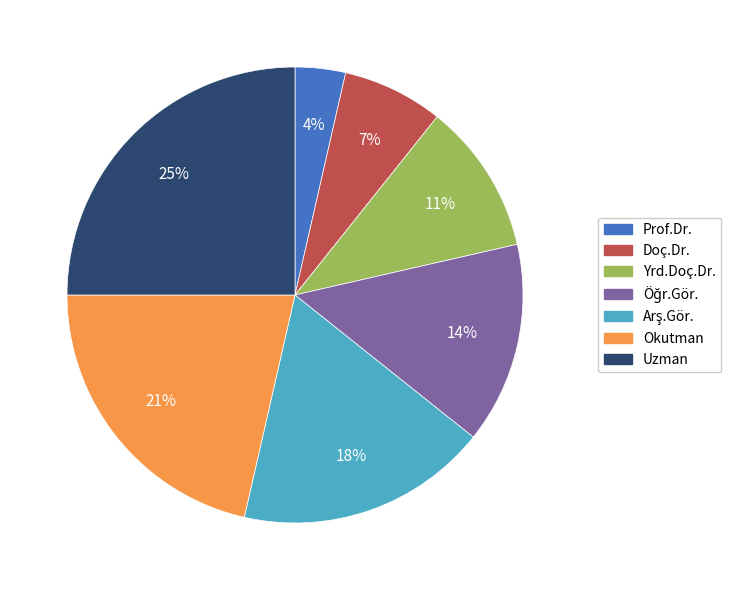

To the nearest percent, what is the average slice percentage?

14%